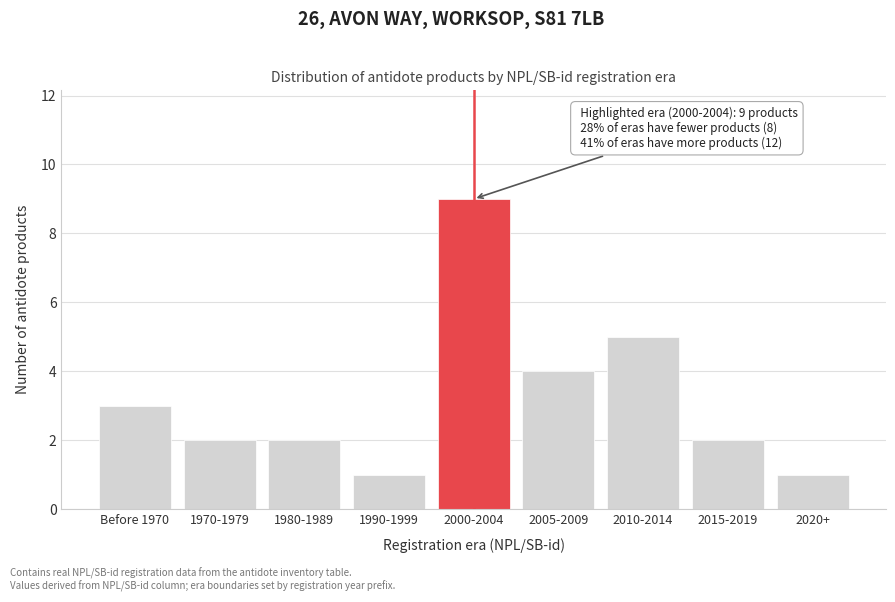

Reading left to right, list all the values displayed in this chart.

Before 1970=3	1970-1979=2	1980-1989=2	1990-1999=1	2000-2004=9	2005-2009=4	2010-2014=5	2015-2019=2	2020+=1